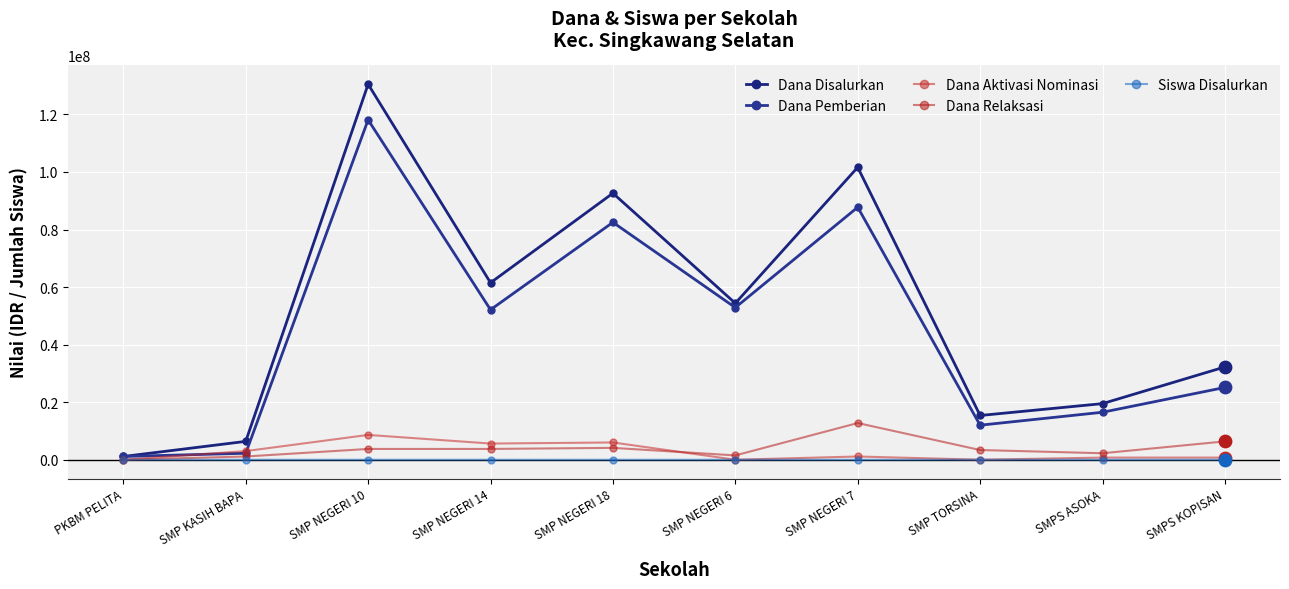

How many lines are shown in the chart?

5